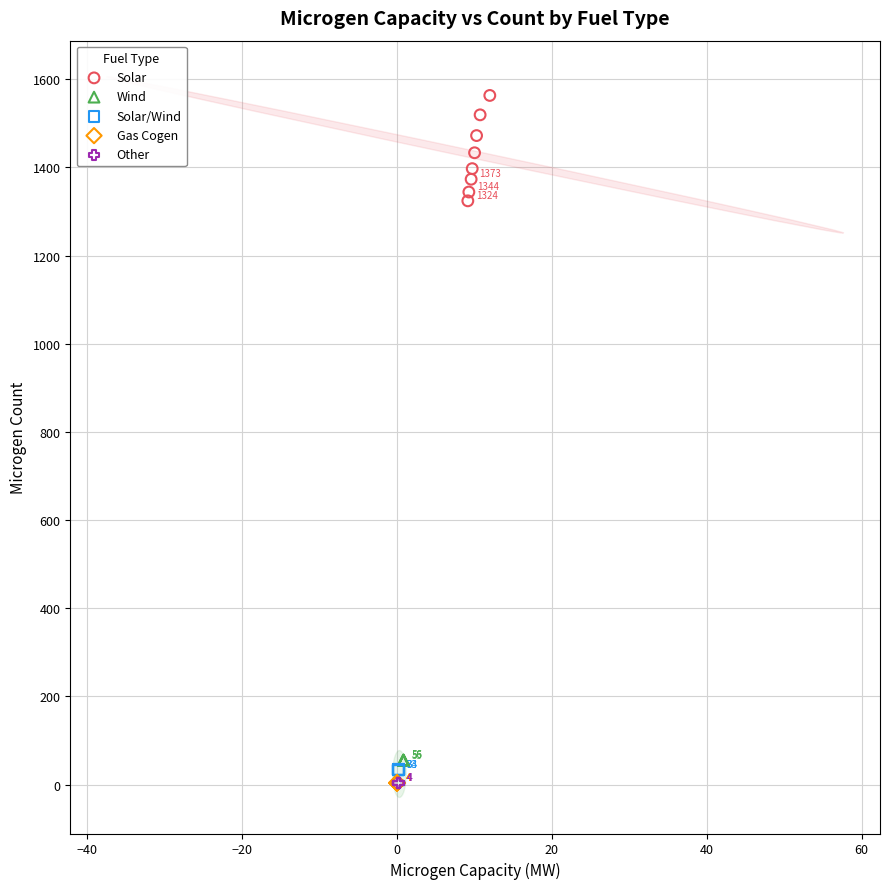

Which series reaches the maximum Y coordinate?

Solar